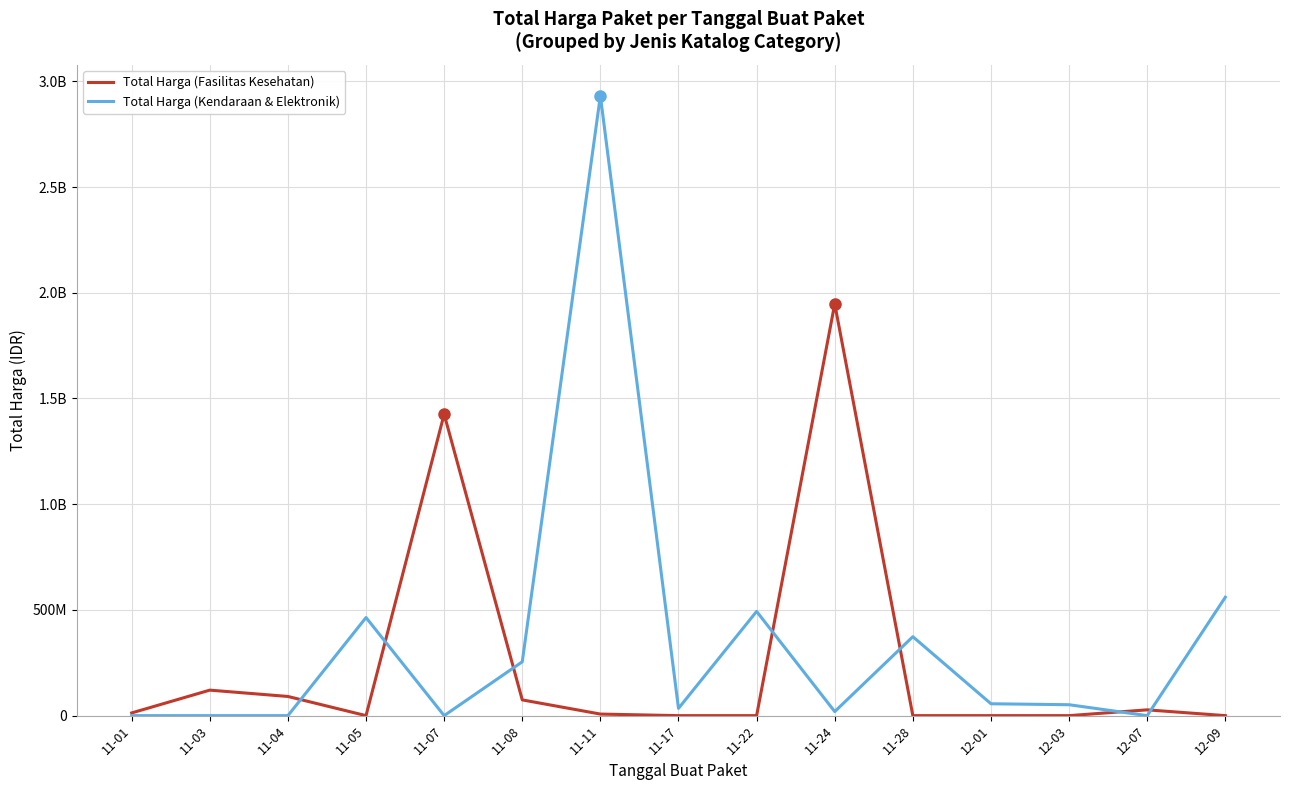

What is the difference between the second highest and minimum values in the Total Harga (Fasilitas Kesehatan) series?

1425867900